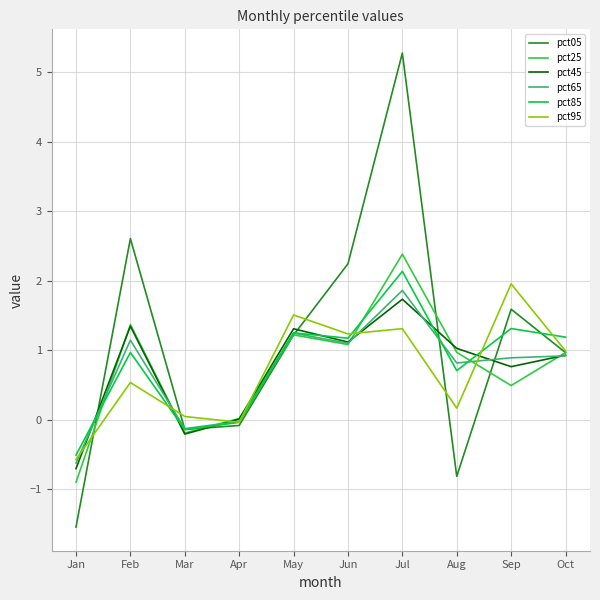

What is the difference between the pct85 values at Jan and Mar?

0.4